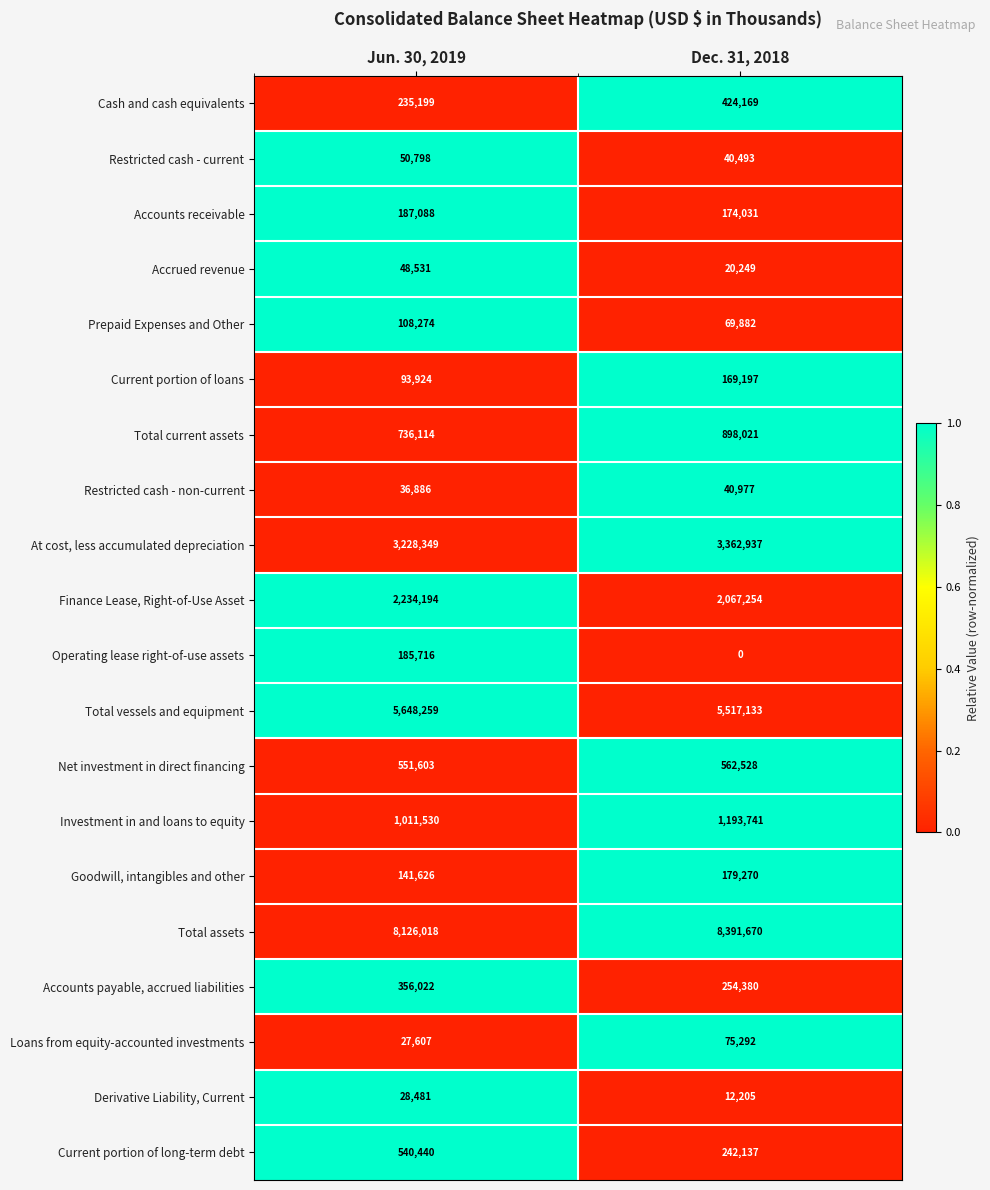

True or false: Total current assets has a value of 736114 at Jun. 30, 2019.

True